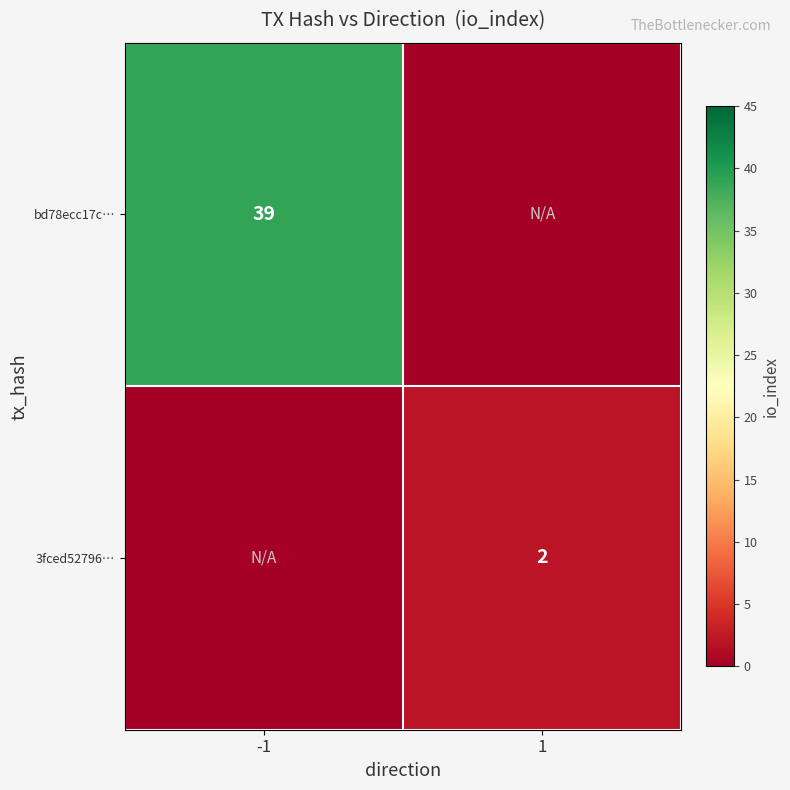

The value of 3fced52796… at 1 is 3. True or false?

False